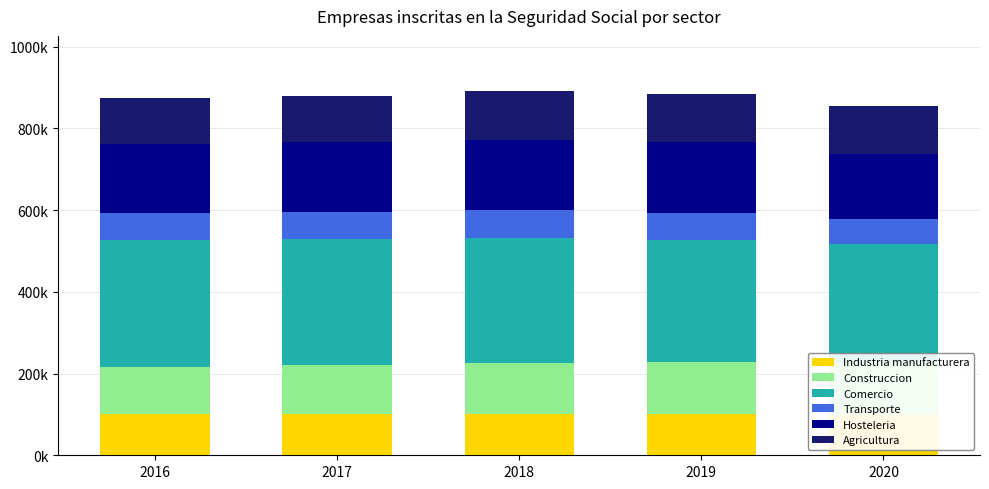

What is the maximum value shown in the chart?

311317